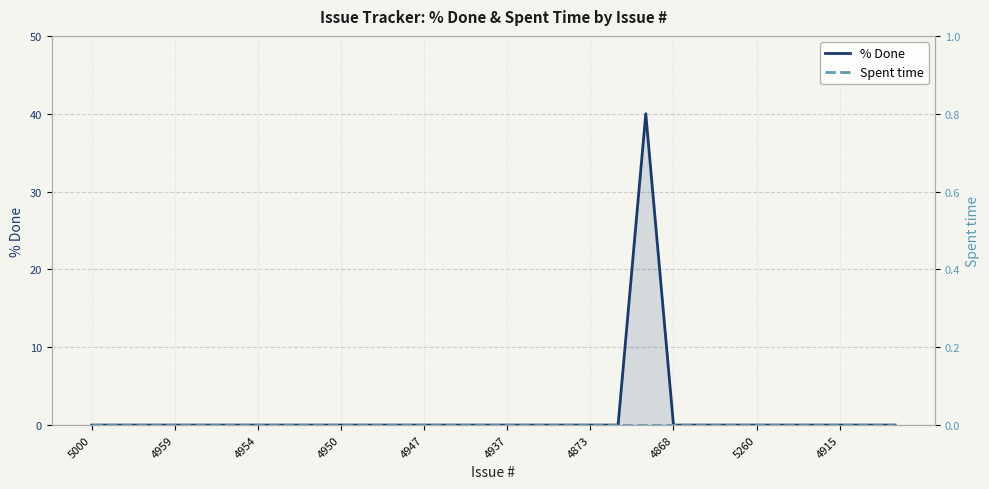

True or false: % Done and Spent time cross at least once.

False